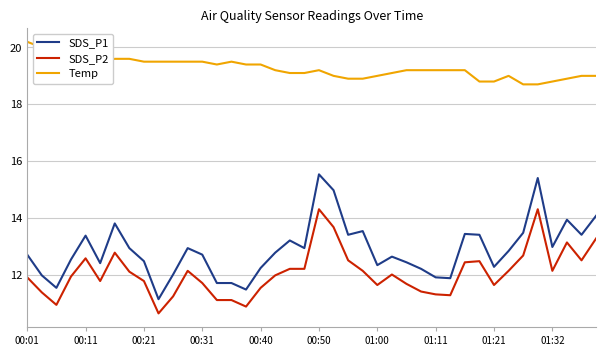

List the series in order of their peak value, highest first.

Temp, SDS_P1, SDS_P2